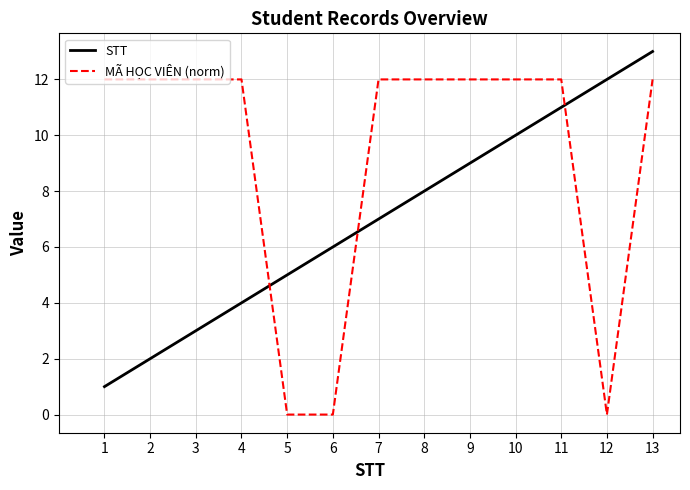

How many values in the MÃ HỌC VIÊN (norm) series exceed 11?

10